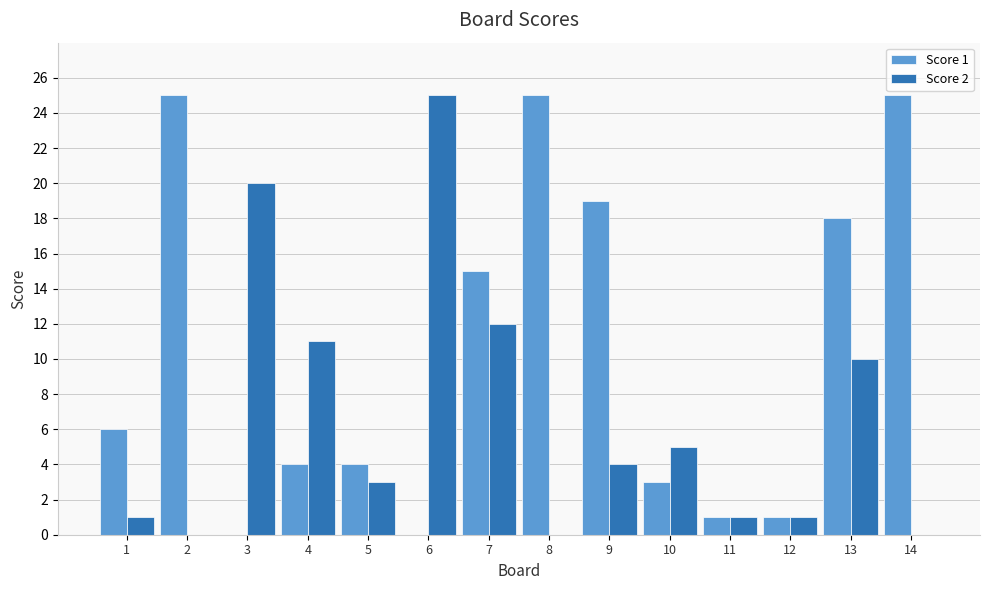

The value of Score 2 at 4 is 11. True or false?

True